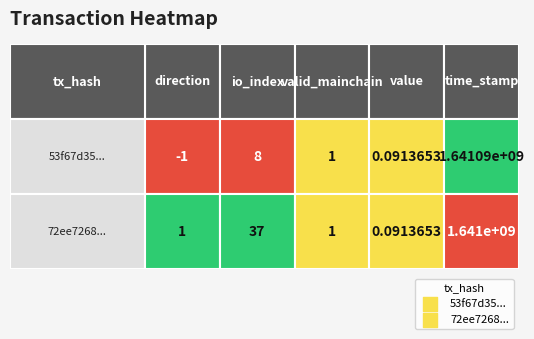

What is the difference between the 53f67d35... values at 4 and 0?

1641094286.0